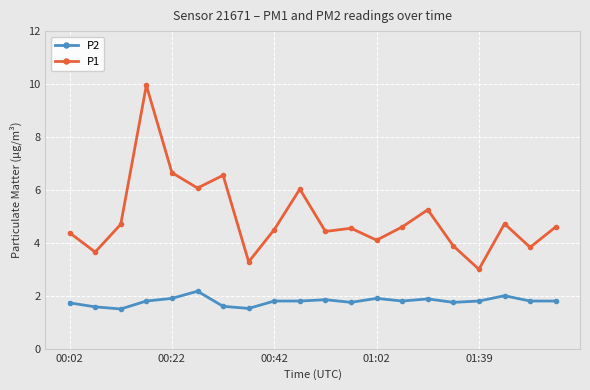

What is the average value of the P2 series?

1.8